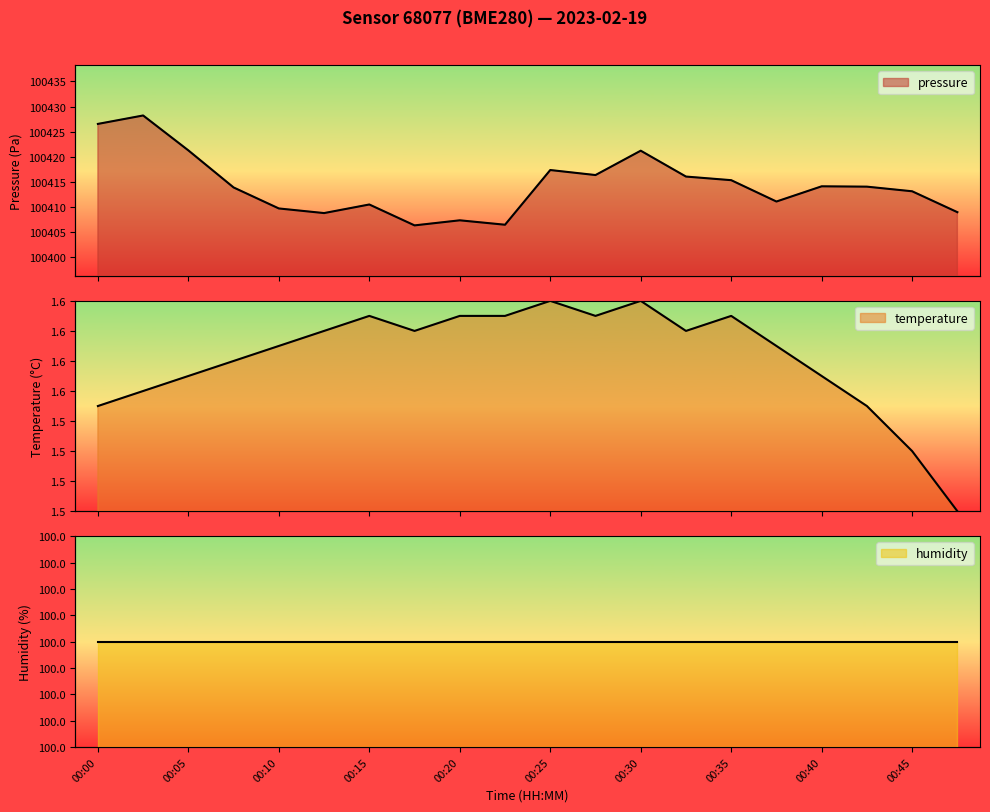

The value of pressure at 00:10 is 20993.8. True or false?

False